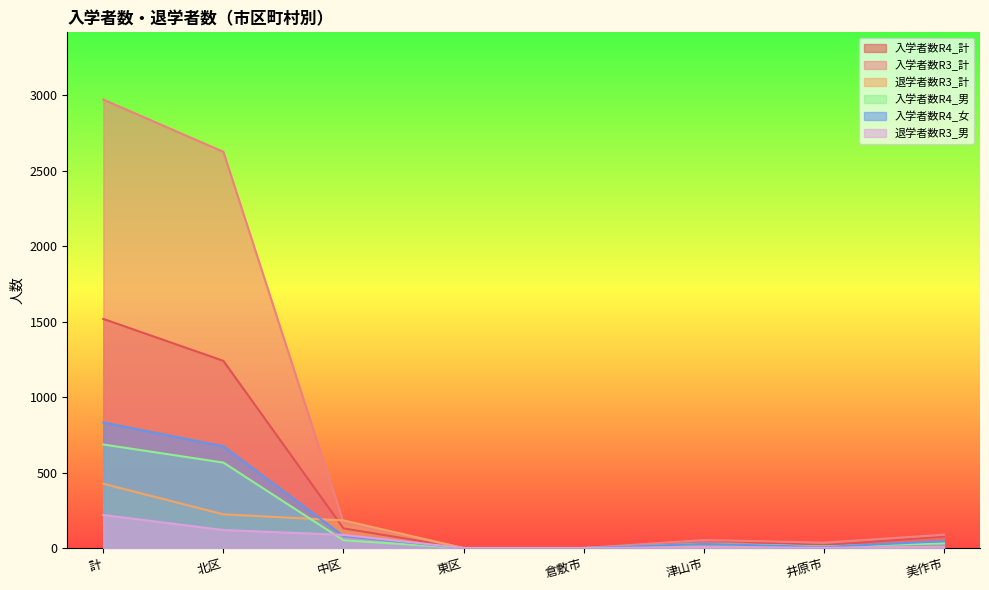

True or false: 入学者数R4_男 and 入学者数R4_女 cross at least once.

True